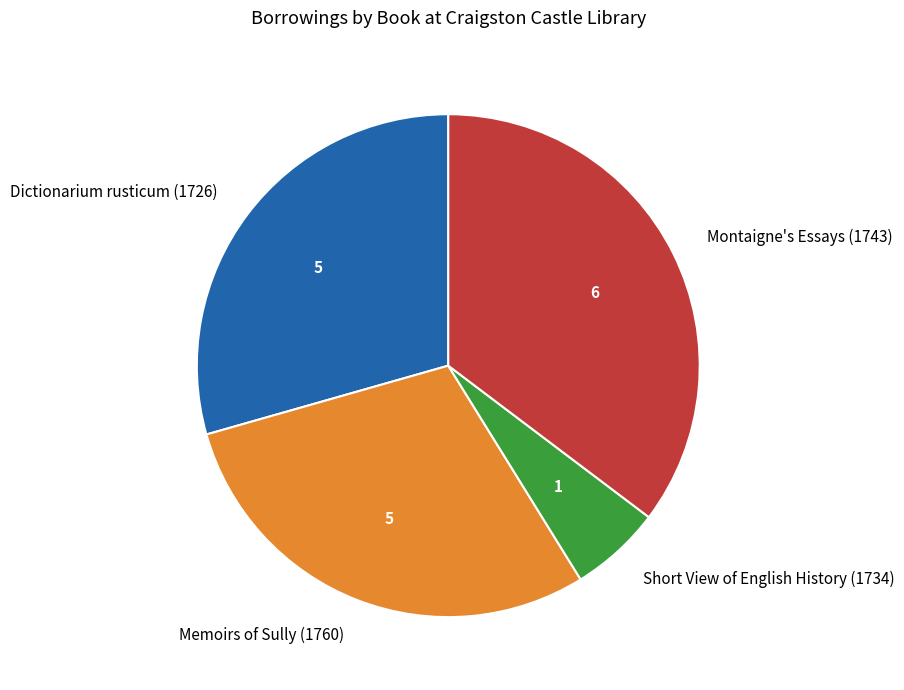

What is the largest slice in the pie chart?

Montaigne's Essays (1743)